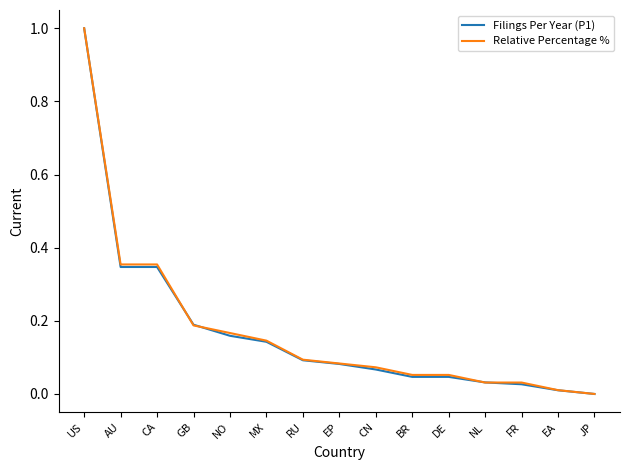

At which category does the chart reach its minimum across all series?

JP